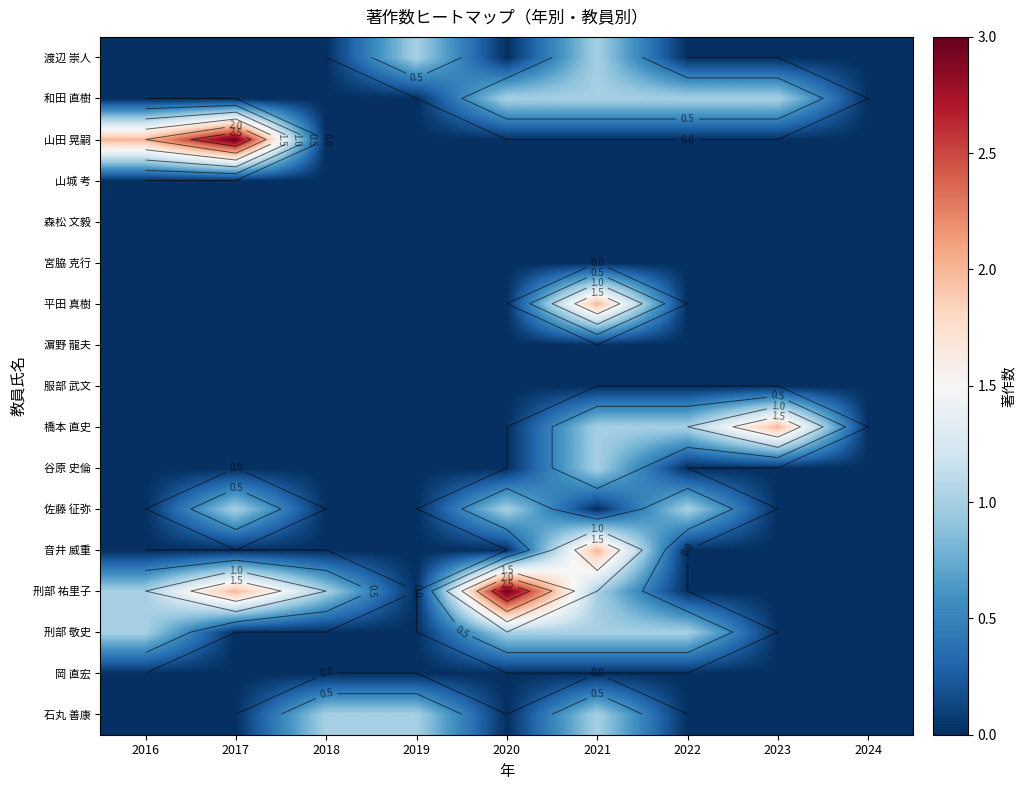

The value of 刑部 敬史 at 2016 is 1. True or false?

True